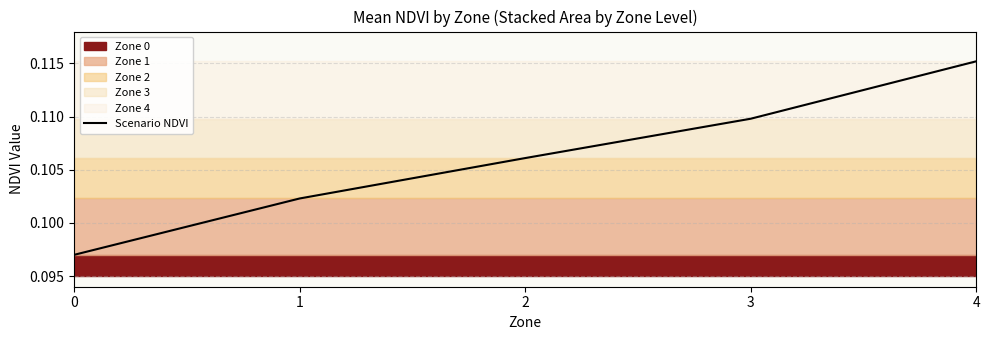

True or false: the data shows 0.0 at 2.

False